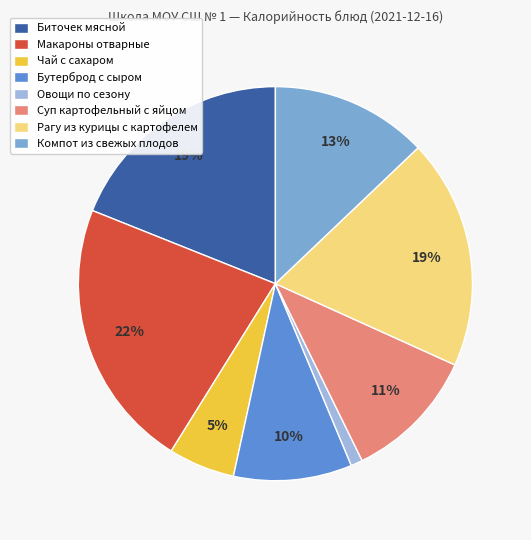

To the nearest percent, what is the difference between the Биточек мясной and Суп картофельный с яйцом slice percentages?

8%